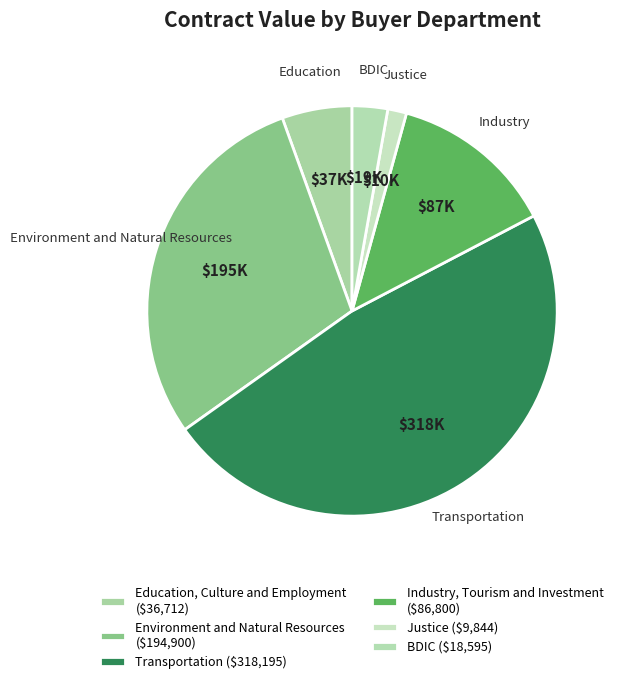

How many slices are in this pie chart?

6